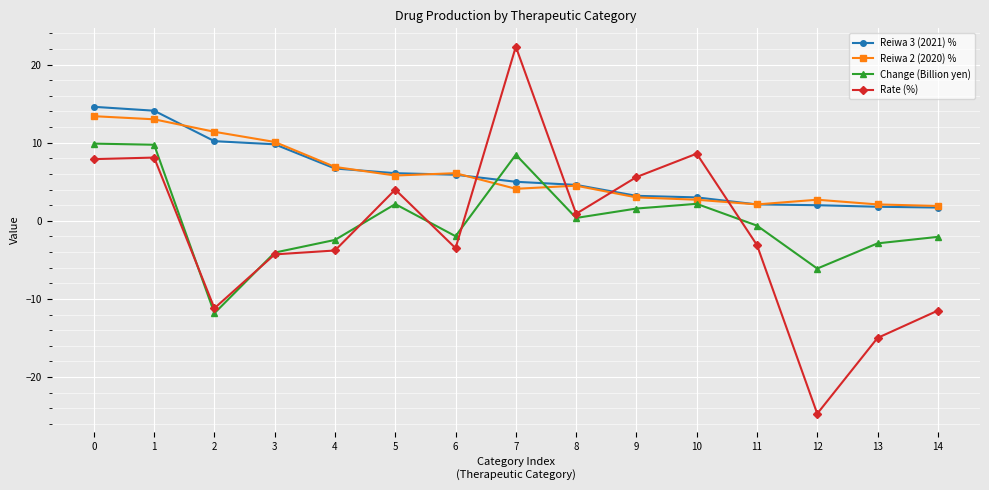

How many intersections are there between Change (Billion yen) and Reiwa 2 (2020) %?

2